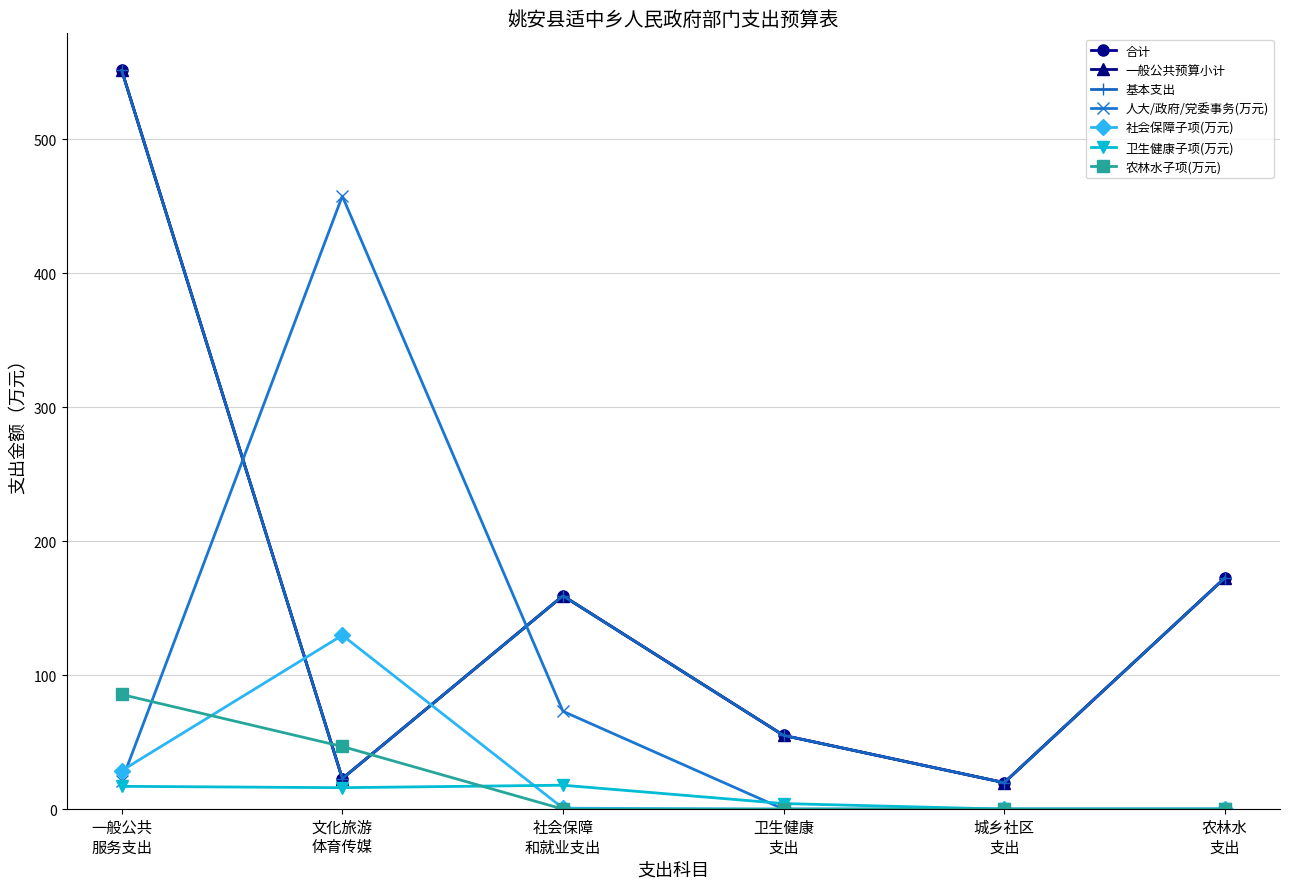

What is the average value of the 合计 series?

163.5